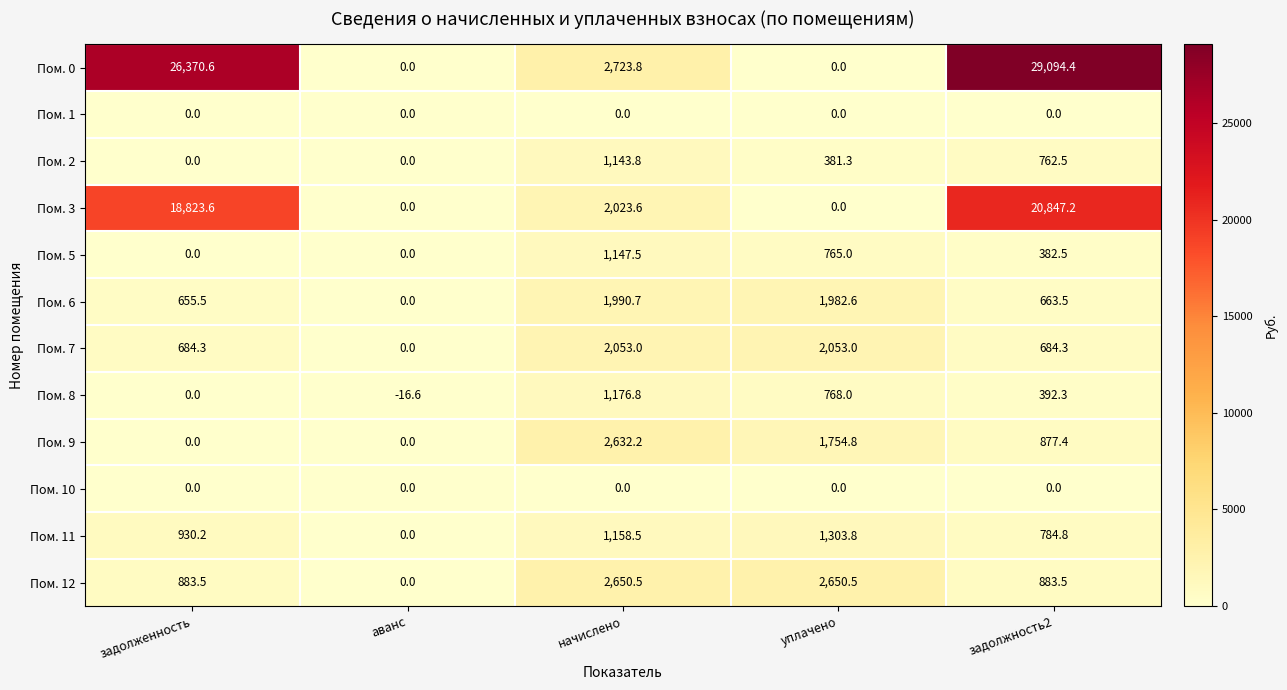

What is the smallest value displayed?

-16.6